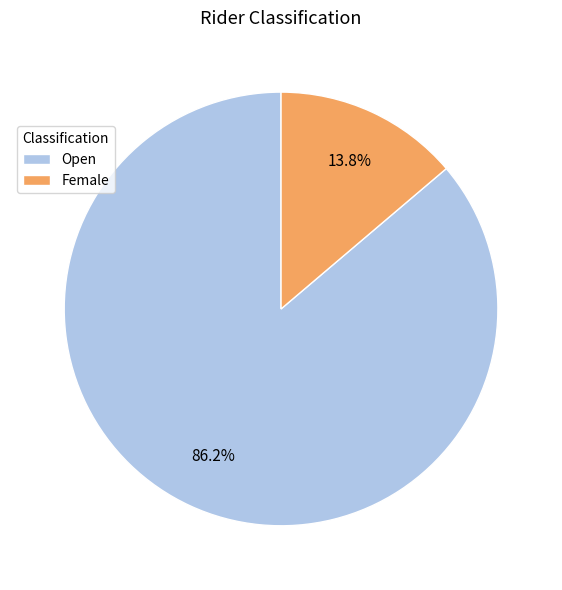

To the nearest percent, what portion does Open represent?

86%